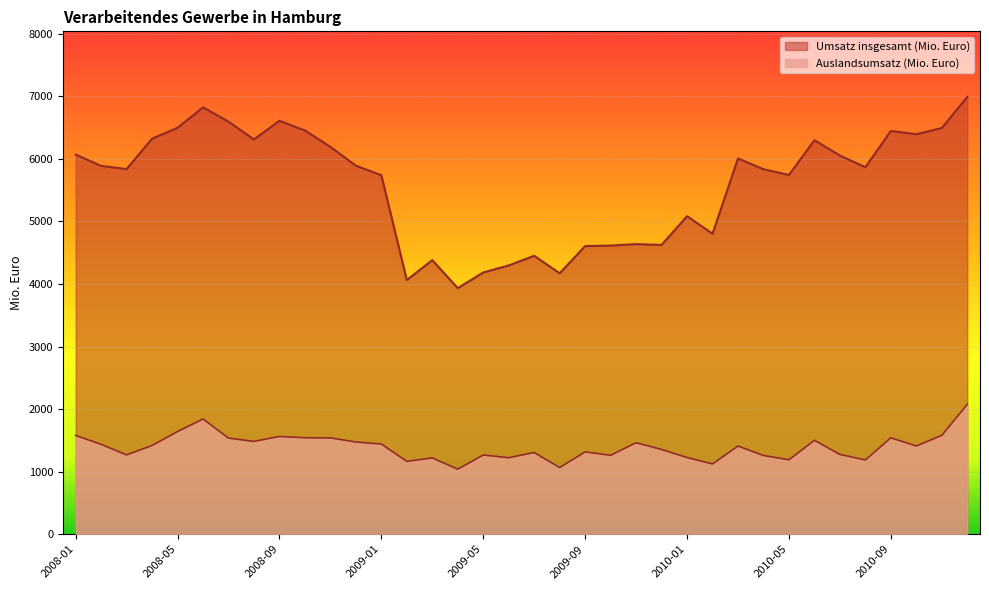

How many categories are shown in the chart?

36